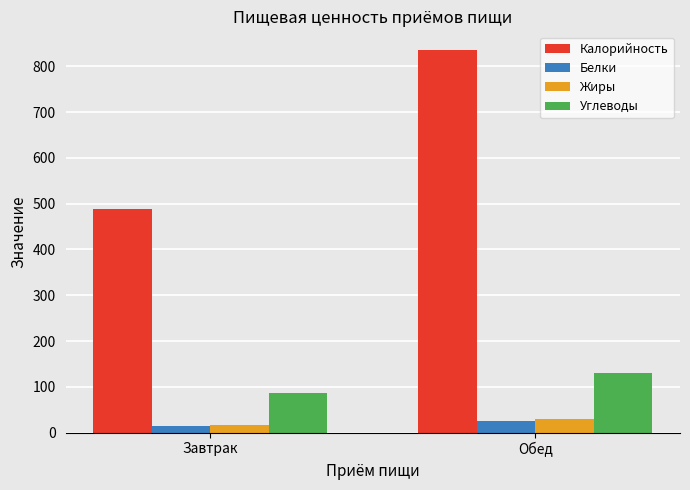

What is the label of the 1st bar from the left?

Завтрак